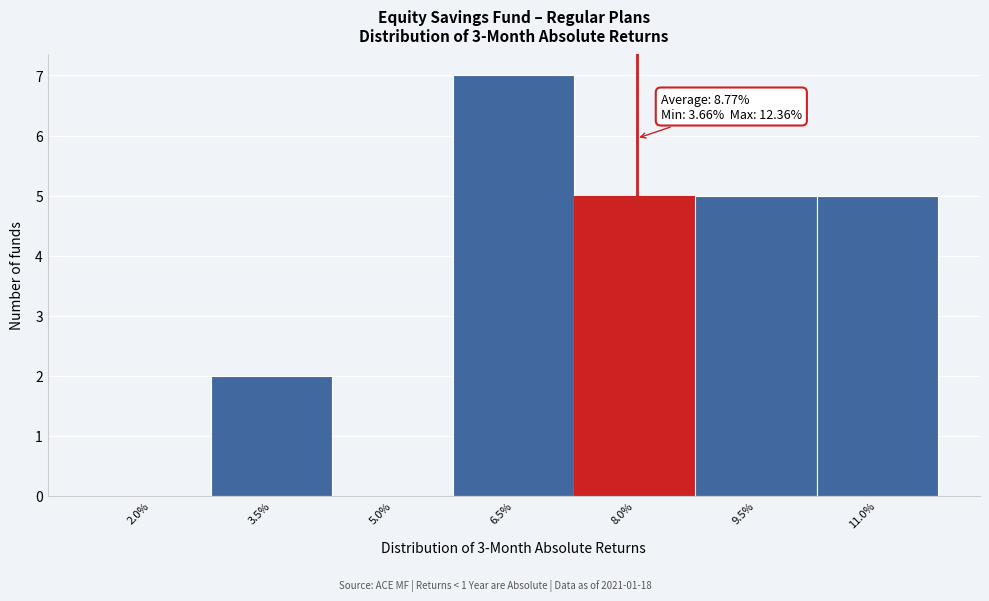

Reading left to right, what are all the values shown in this chart?

2.0%=0	3.5%=2	5.0%=0	6.5%=7	8.0%=5	9.5%=5	11.0%=5